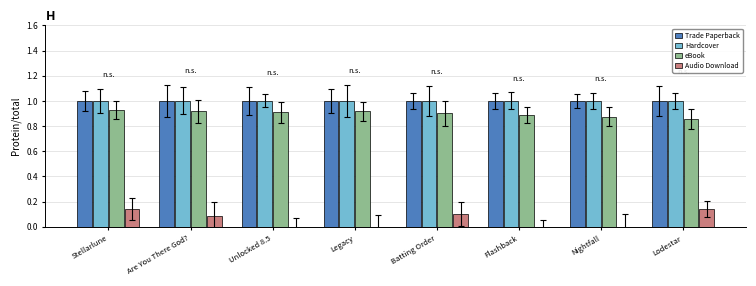

True or false: Audio Download has a value of 0.1 at Batting Order.

True